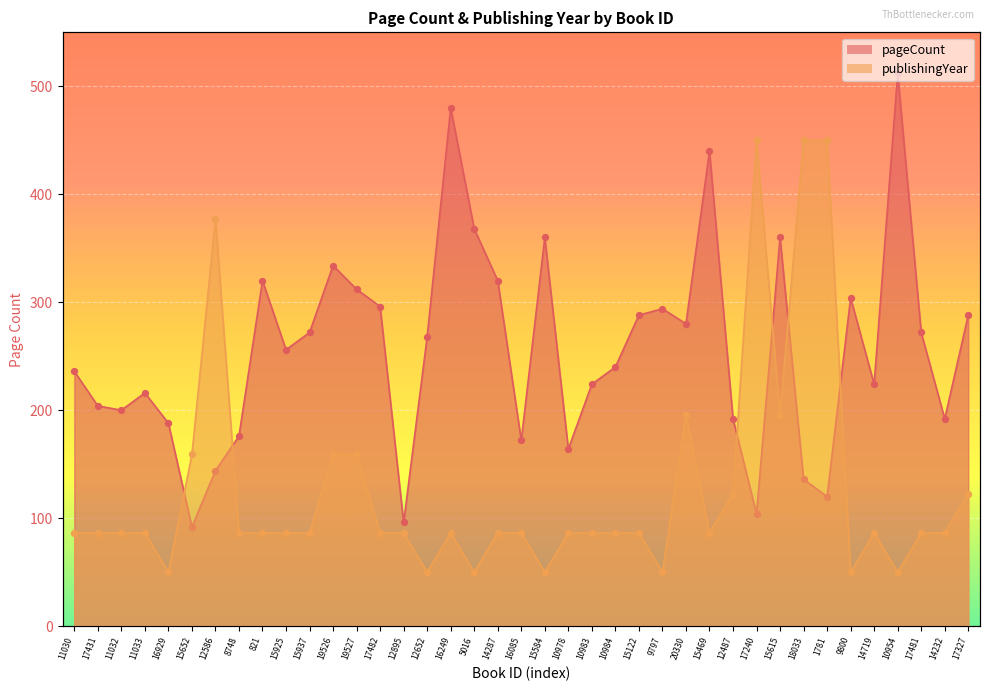

Which series has the largest total across all categories?

pageCount